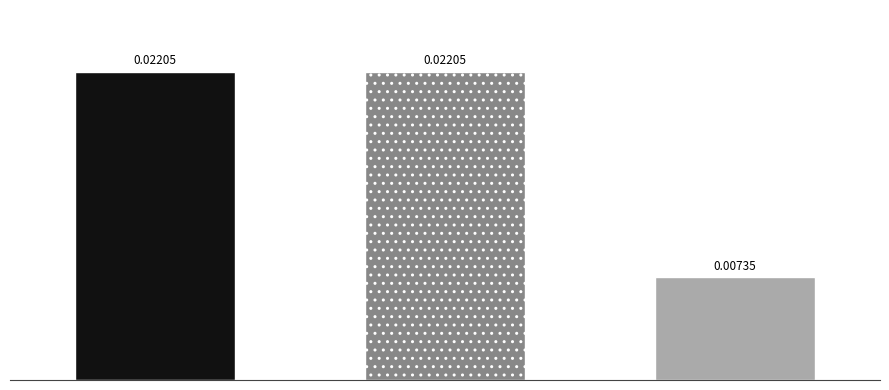

What is the label of the 3rd bar from the left?

Ordinary Payment